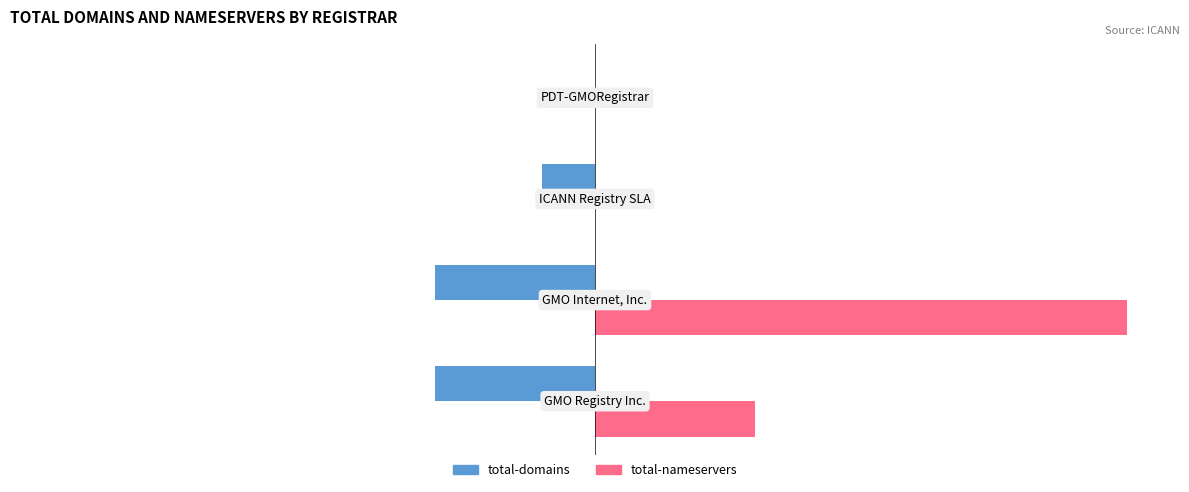

What is the highest value of the total-nameservers series?

10